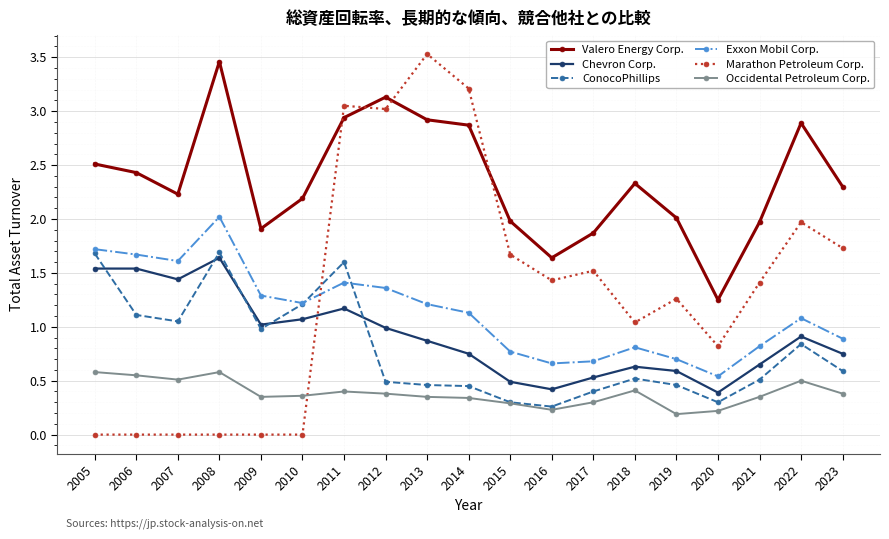

Which series changed the most between 2009 and 2010?

Valero Energy Corp.